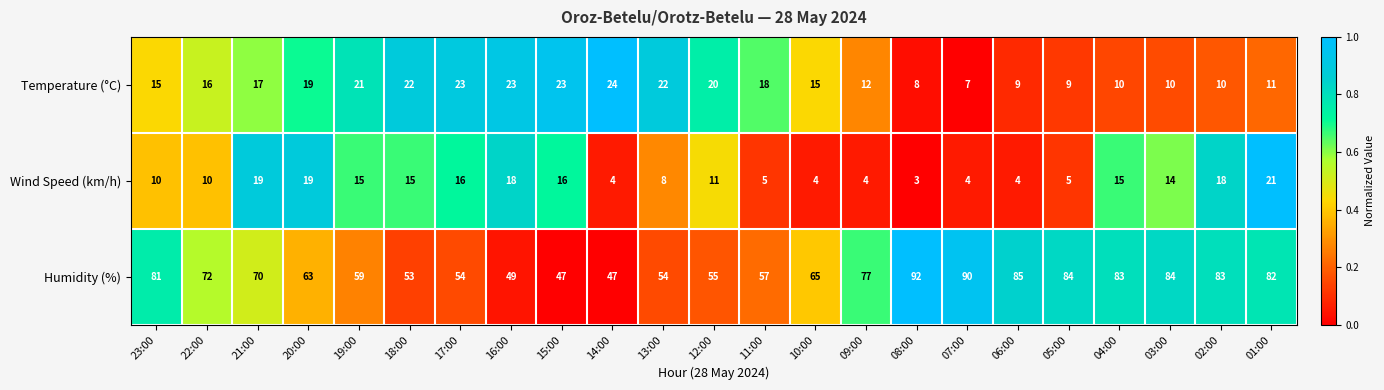

Is it true that Wind Speed (km/h) equals 21 at 03:00?

False